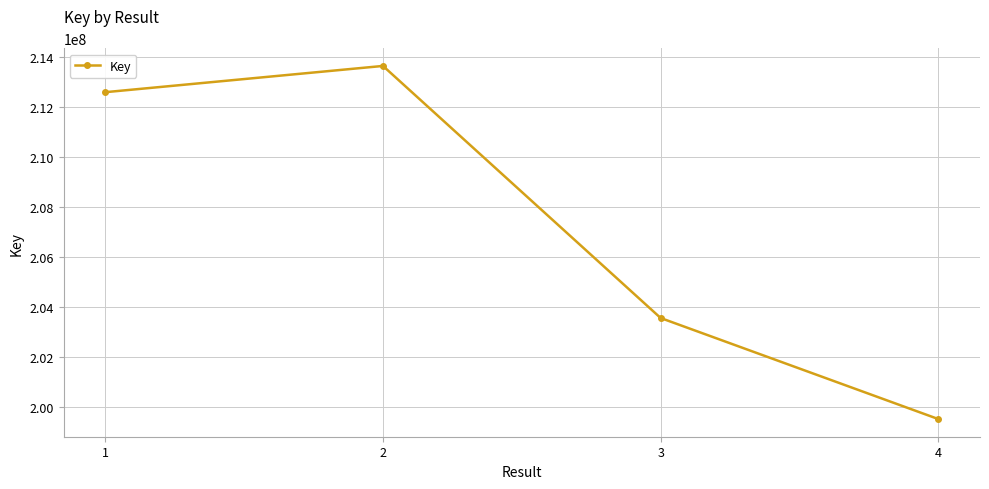

What is the average value?

207323163